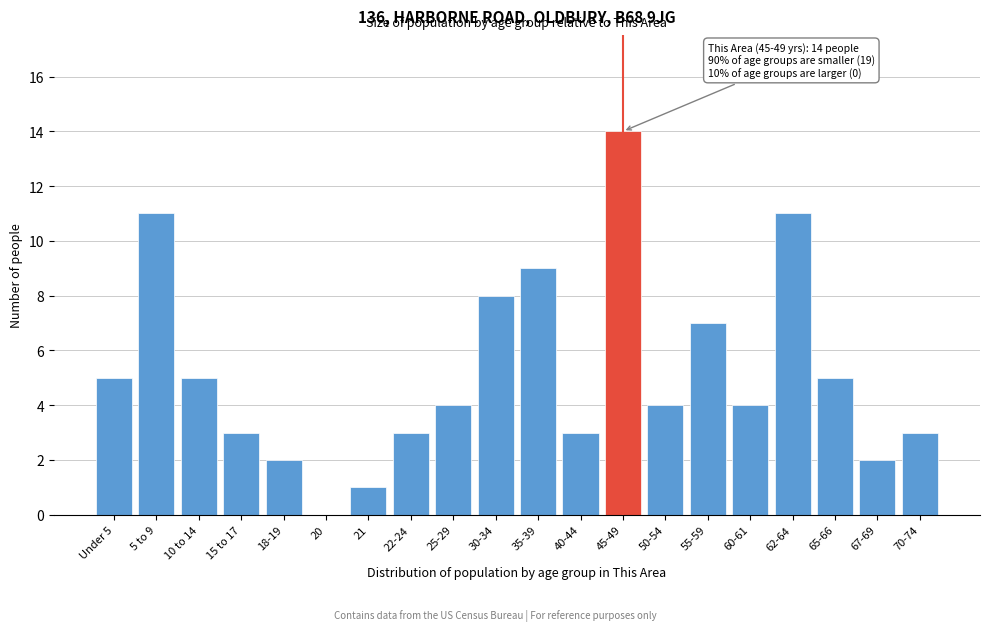

Reading right to left, list all the values displayed in this chart.

70-74=3	67-69=2	65-66=5	62-64=11	60-61=4	55-59=7	50-54=4	45-49=14	40-44=3	35-39=9	30-34=8	25-29=4	22-24=3	21=1	20=0	18-19=2	15 to 17=3	10 to 14=5	5 to 9=11	Under 5=5